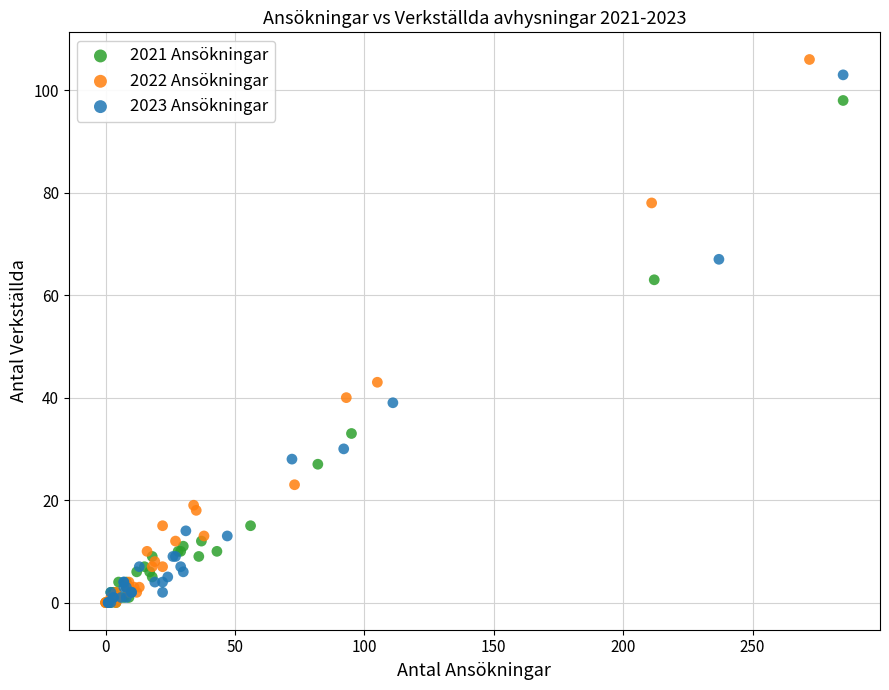

Which series has the largest Y range (max minus min)?

2022 Ansökningar